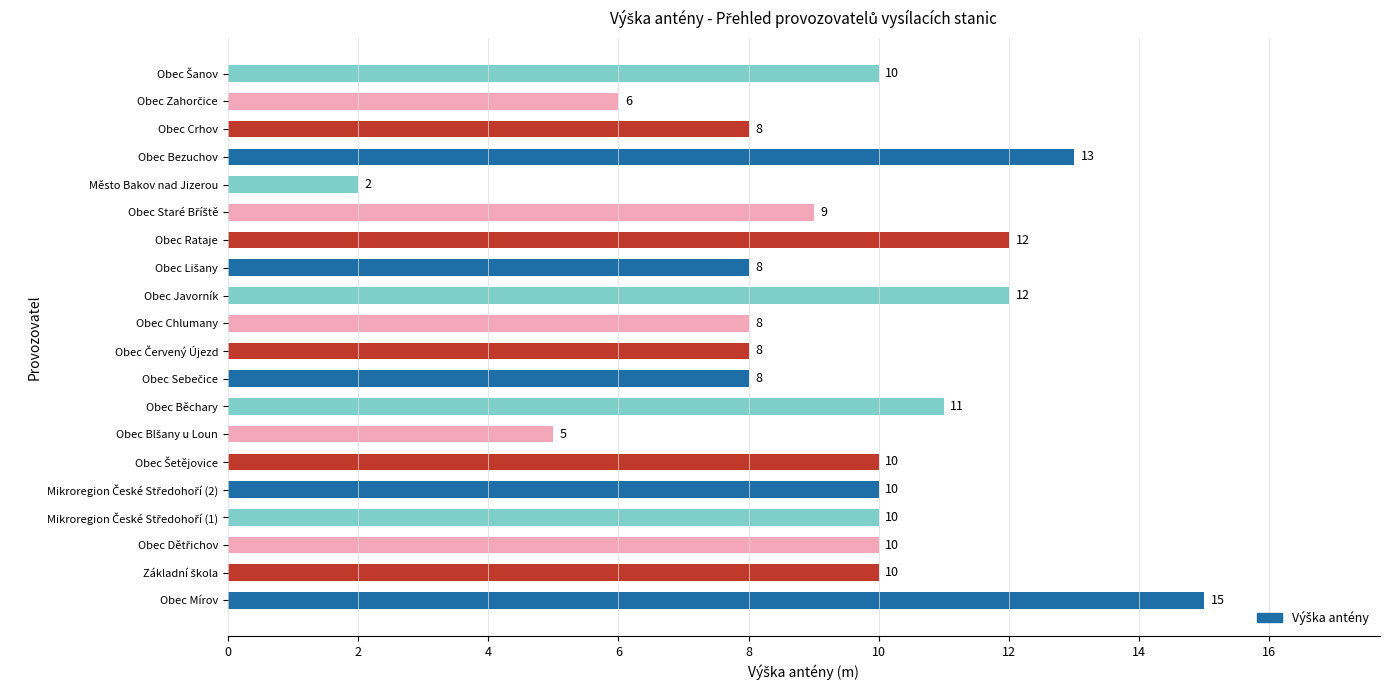

Reading top to bottom, transcribe all the data shown in this chart.

10	6	8	13	2	9	12	8	12	8	8	8	11	5	10	10	10	10	10	15